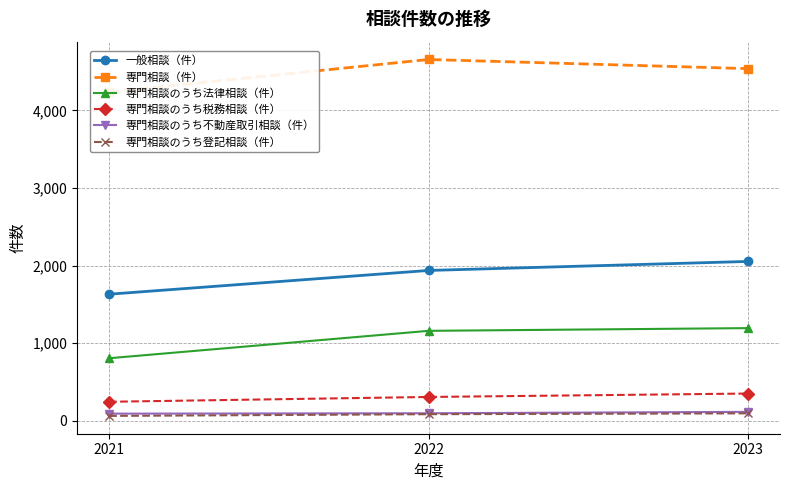

How many values in the 一般相談（件） series are below 1938?

1